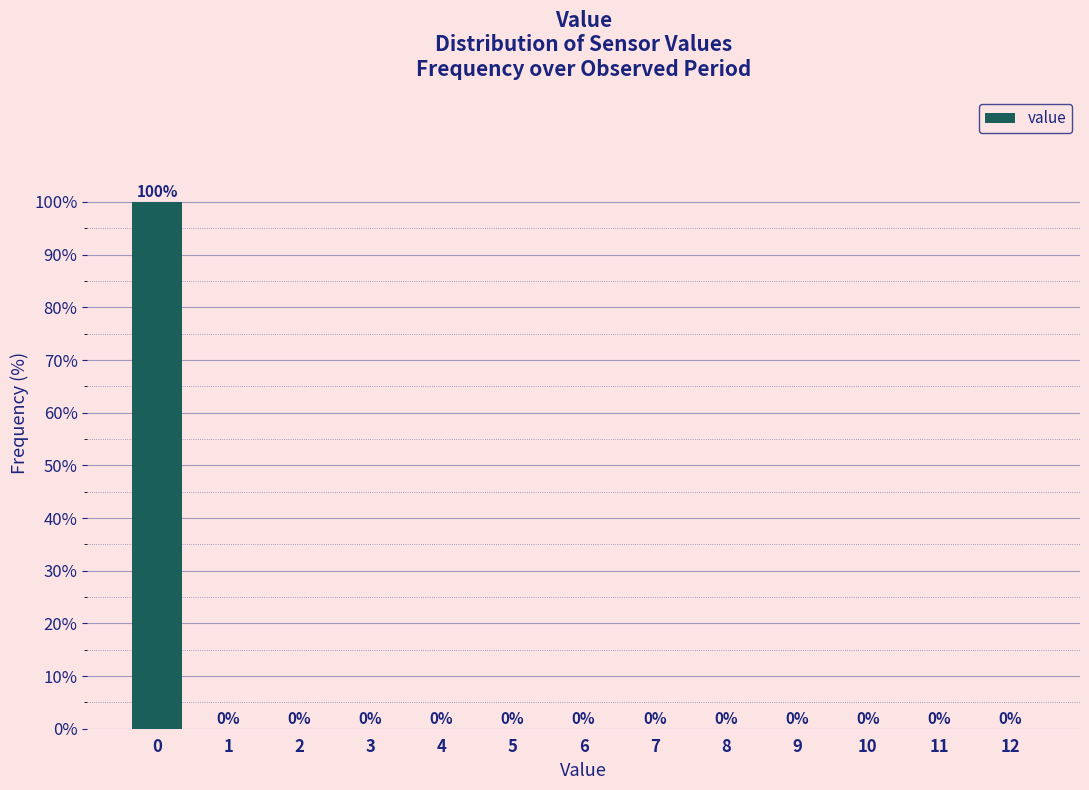

Over which range of the x-axis is the bar tallest?

-0.5 to 0.5